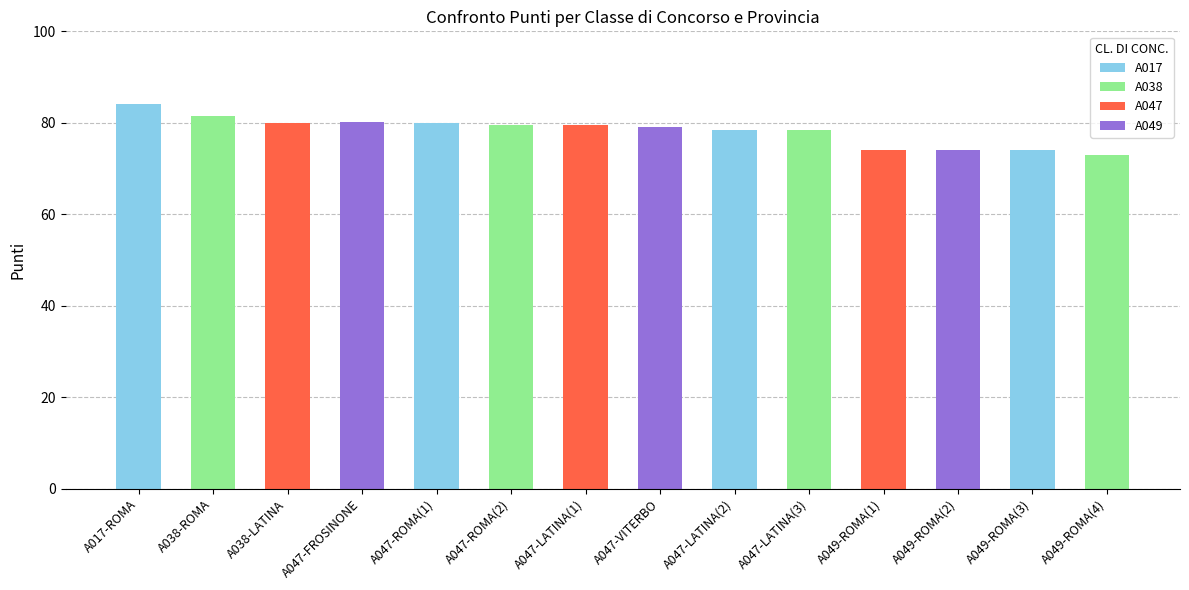

What value does the data have at A047-ROMA(2)?

79.5